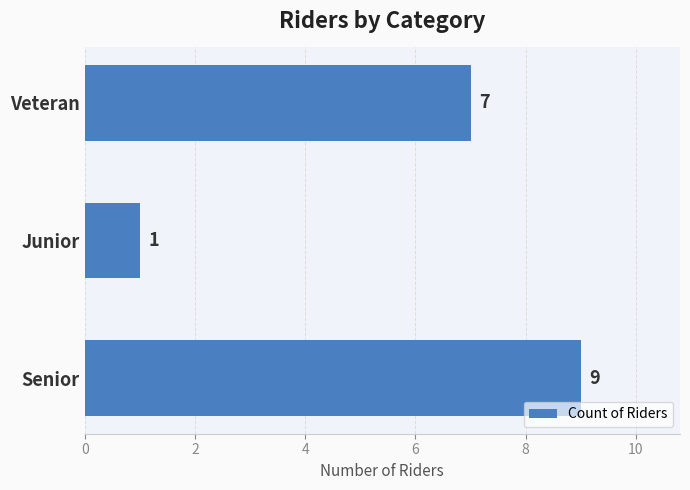

At which label is the value closest to 5?

Veteran